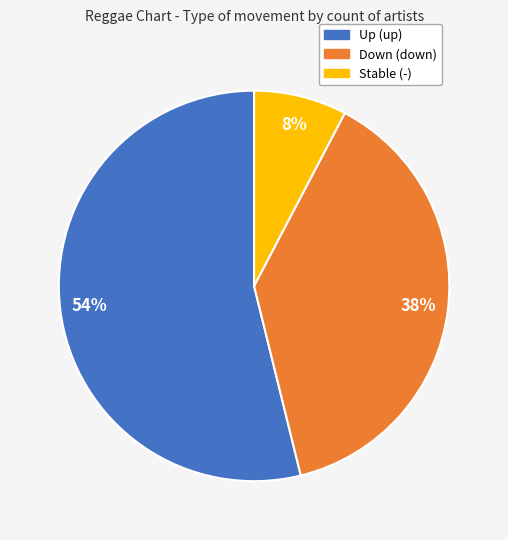

To the nearest percent, what is the average slice percentage?

33%